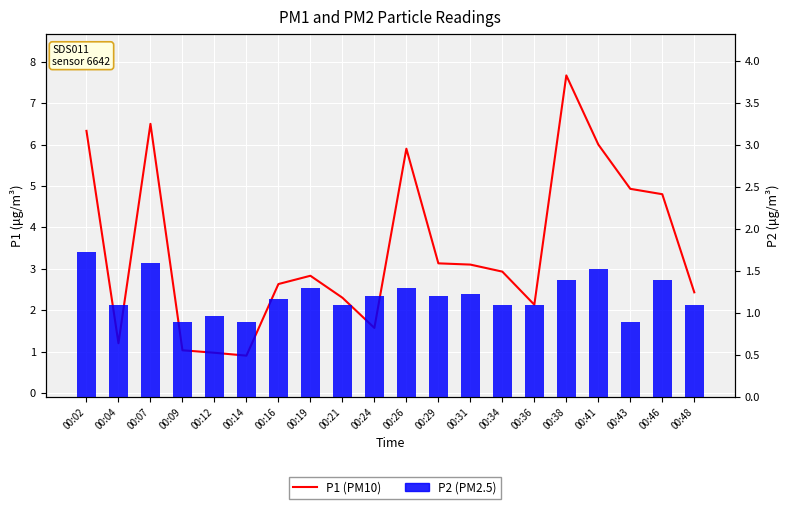

List the series in order of their overall mean, lowest first.

P2 (PM2.5), P1 (PM10)